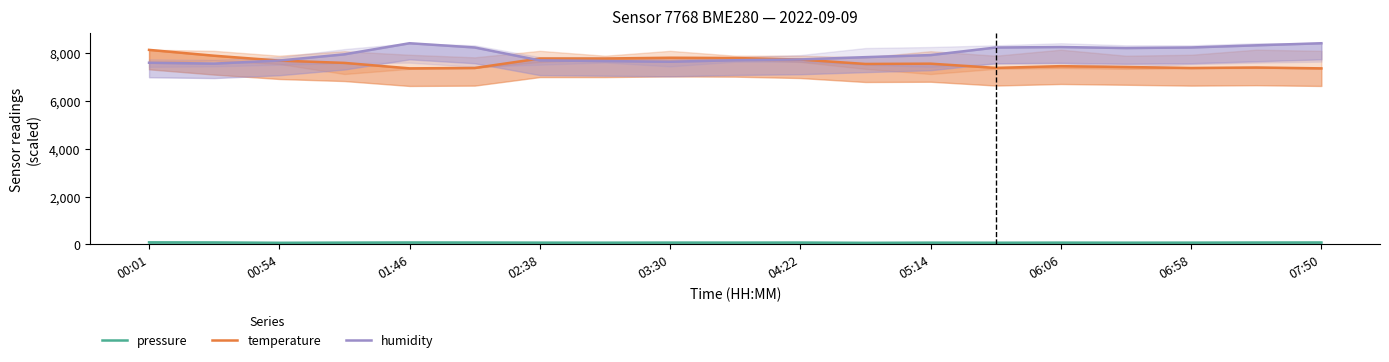

Which series has the largest total across all categories?

humidity